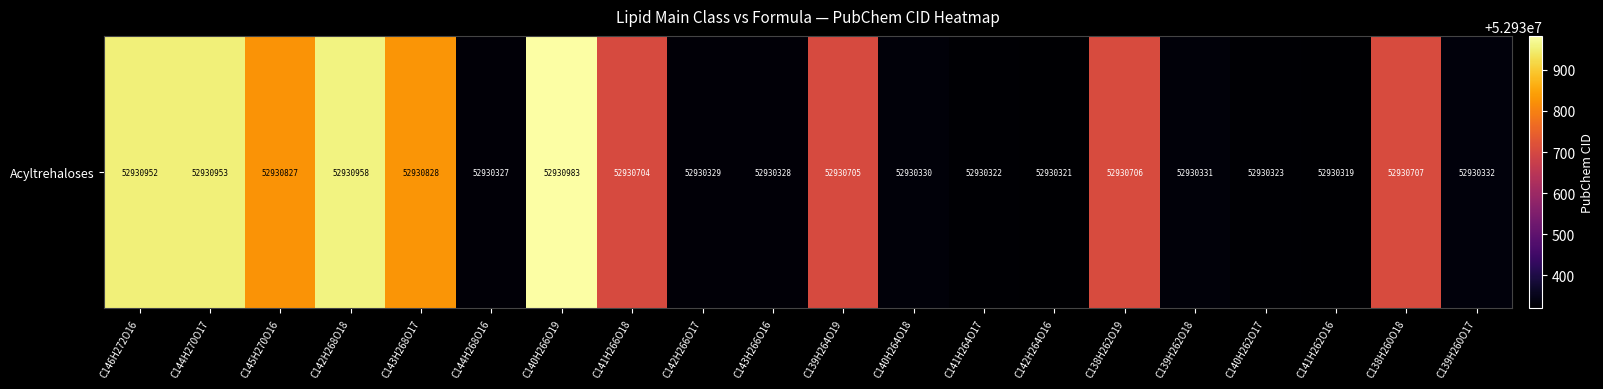

Which has a higher value, C144H268O16 or C138H260O18?

C138H260O18